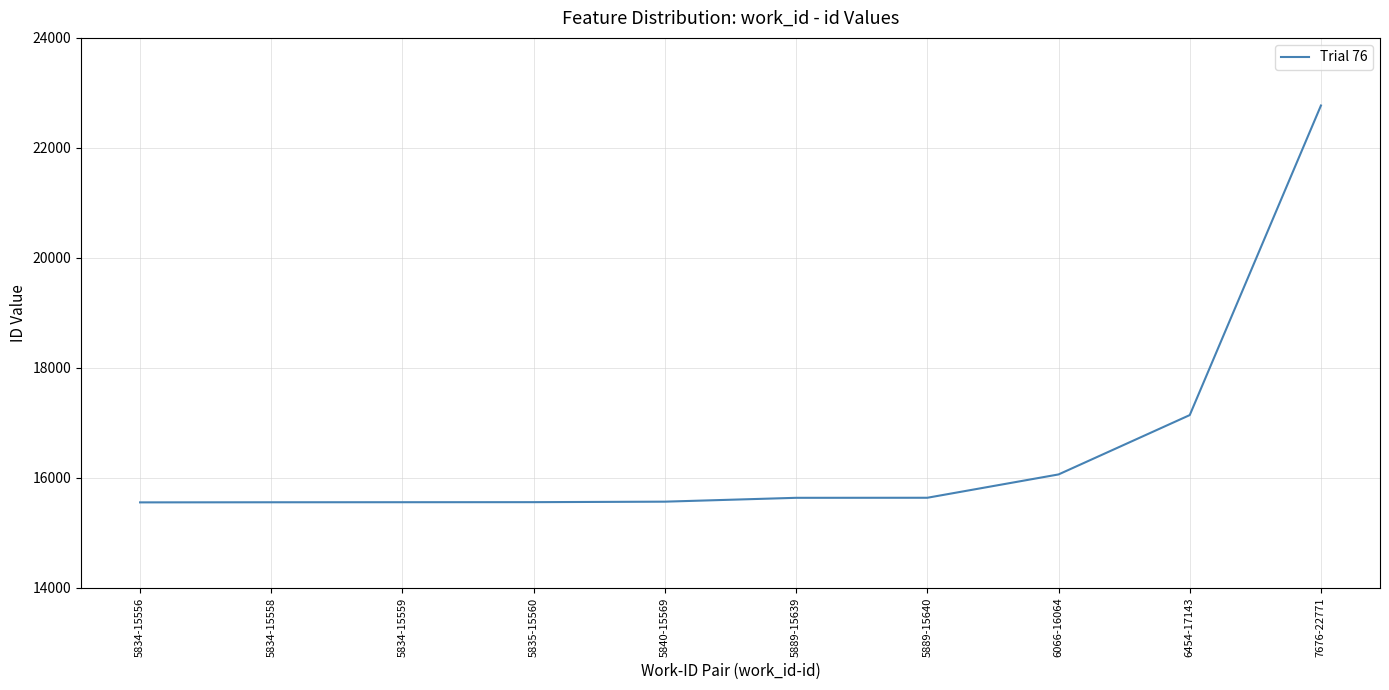

Does the chart display data point markers on the line(s)?

No